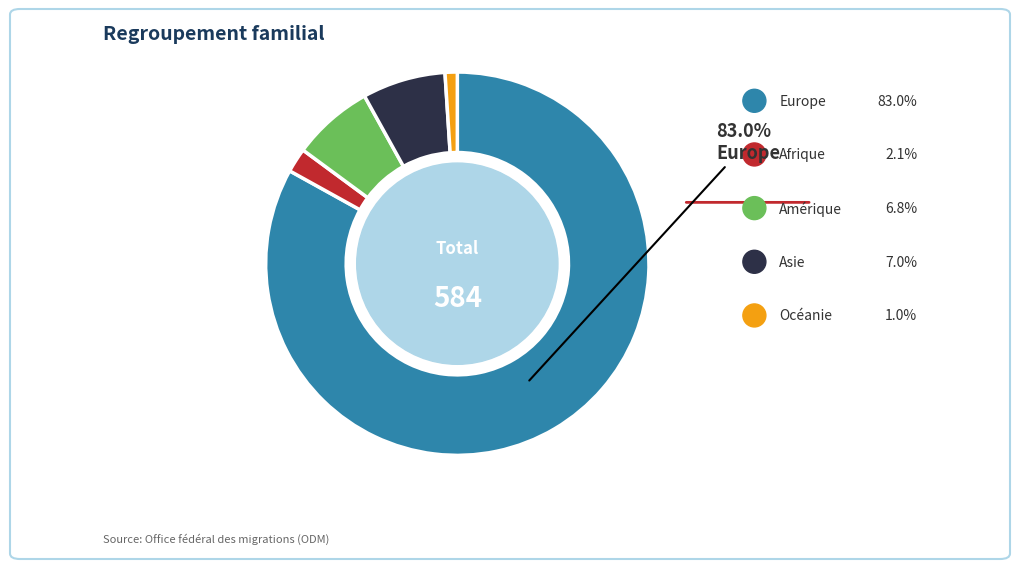

Does any single category account for the majority?

Yes